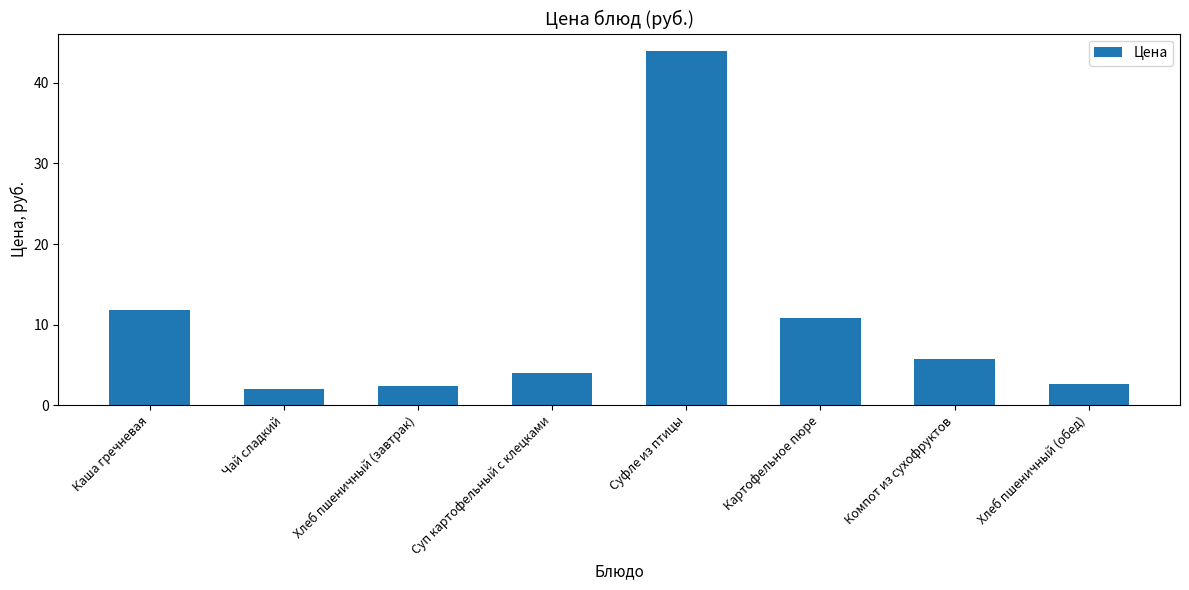

Count the number of values greater than 5.

4